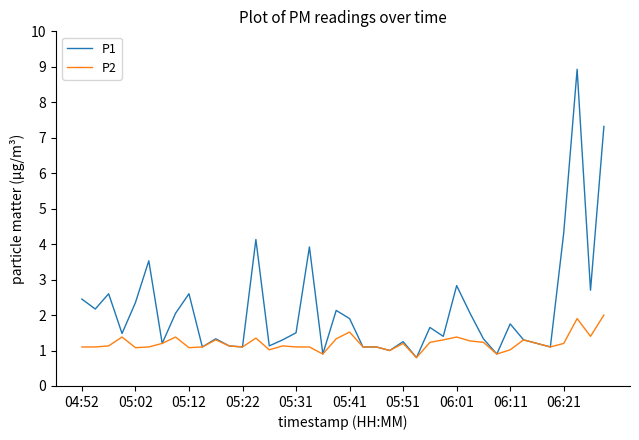

Which series has the widest spread of values?

P1